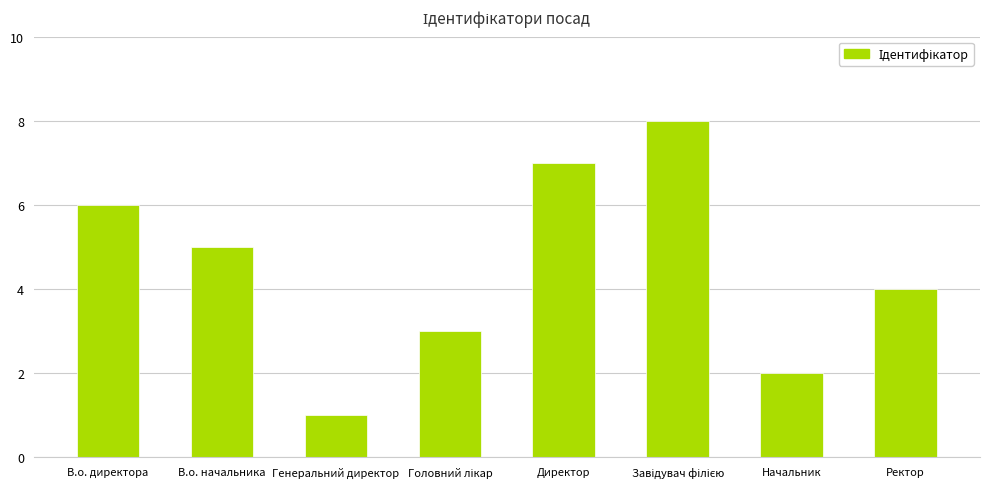

Which has a higher value, Ректор or Директор?

Директор